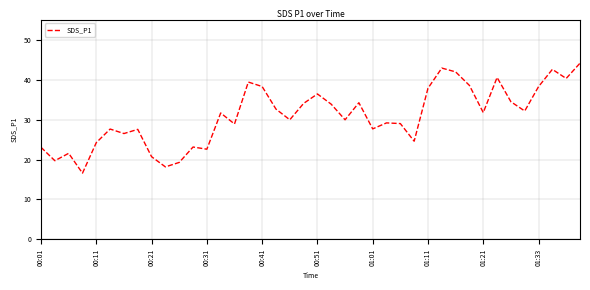

What is the maximum value shown in the chart?

44.1